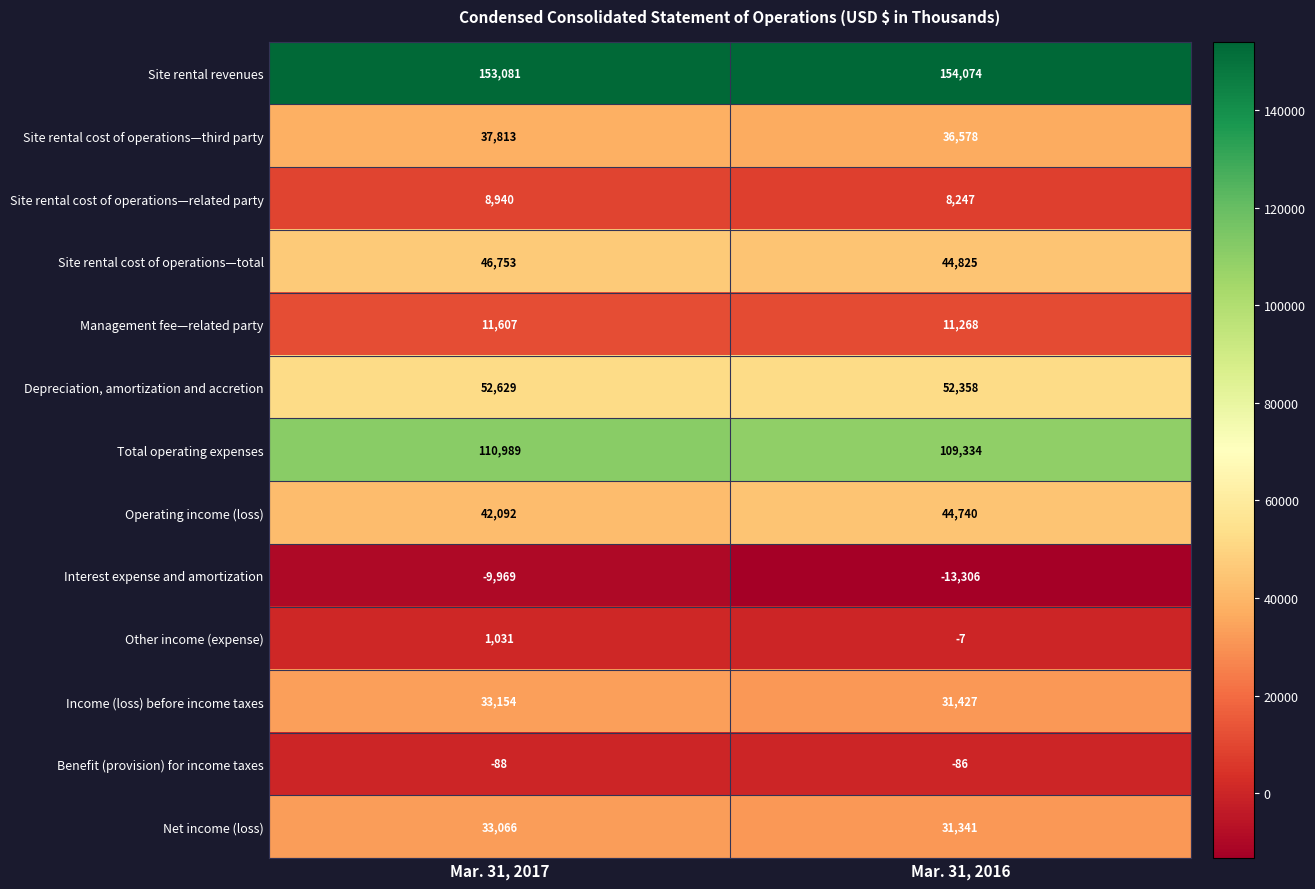

Reading left to right, transcribe all the data shown in this chart.

Site rental revenues: 153081	154074
Site rental cost of operations—third party: 37813	36578
Site rental cost of operations—related party: 8940	8247
Site rental cost of operations—total: 46753	44825
Management fee—related party: 11607	11268
Depreciation, amortization and accretion: 52629	52358
Total operating expenses: 110989	109334
Operating income (loss): 42092	44740
Interest expense and amortization: -9969	-13306
Other income (expense): 1031	-7
Income (loss) before income taxes: 33154	31427
Benefit (provision) for income taxes: -88	-86
Net income (loss): 33066	31341